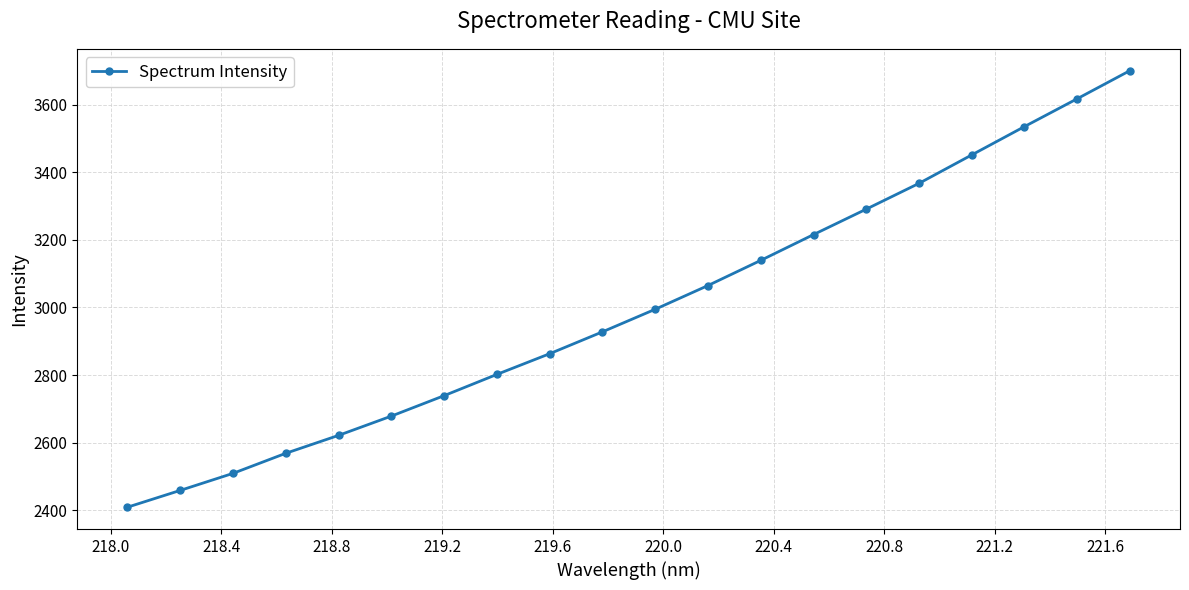

True or false: the data has more than 0 interior local peaks.

False